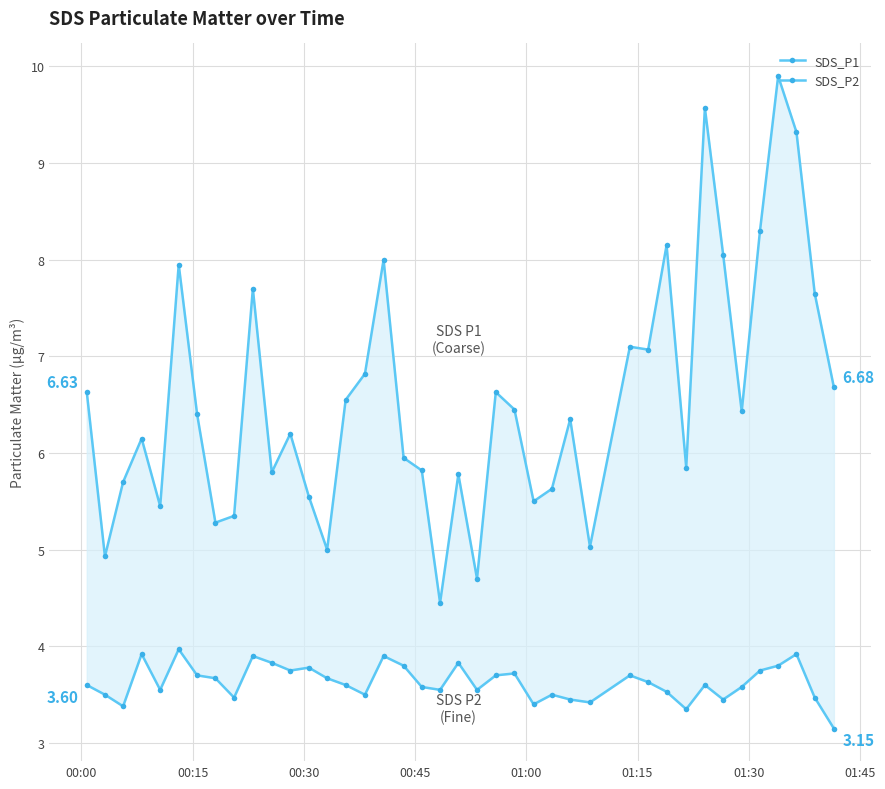

What are all the series names shown in the legend?

SDS_P1, SDS_P2